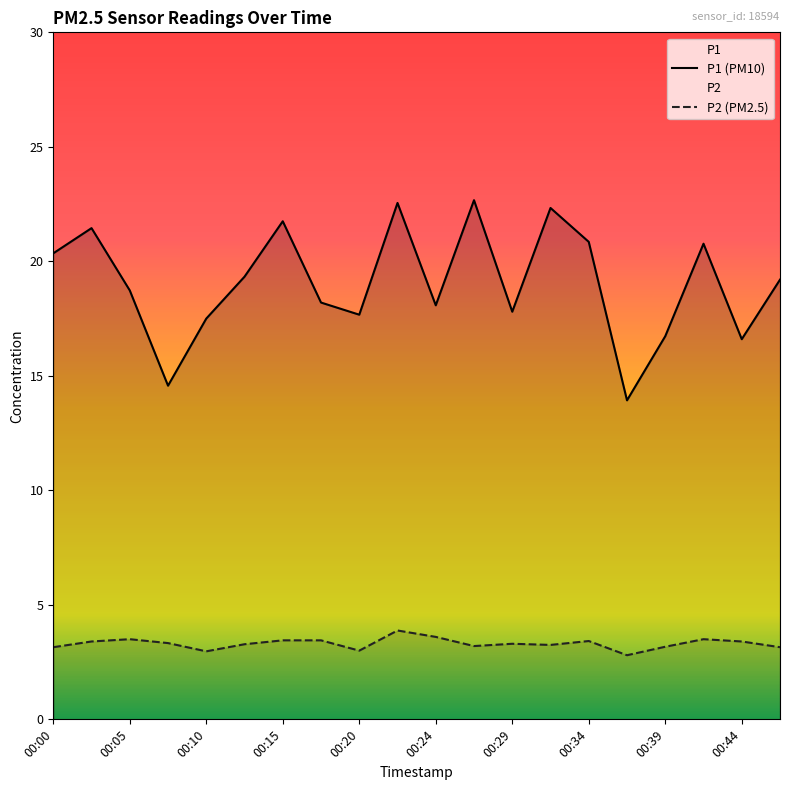

What is the difference between the highest and lowest values at 11?

19.5